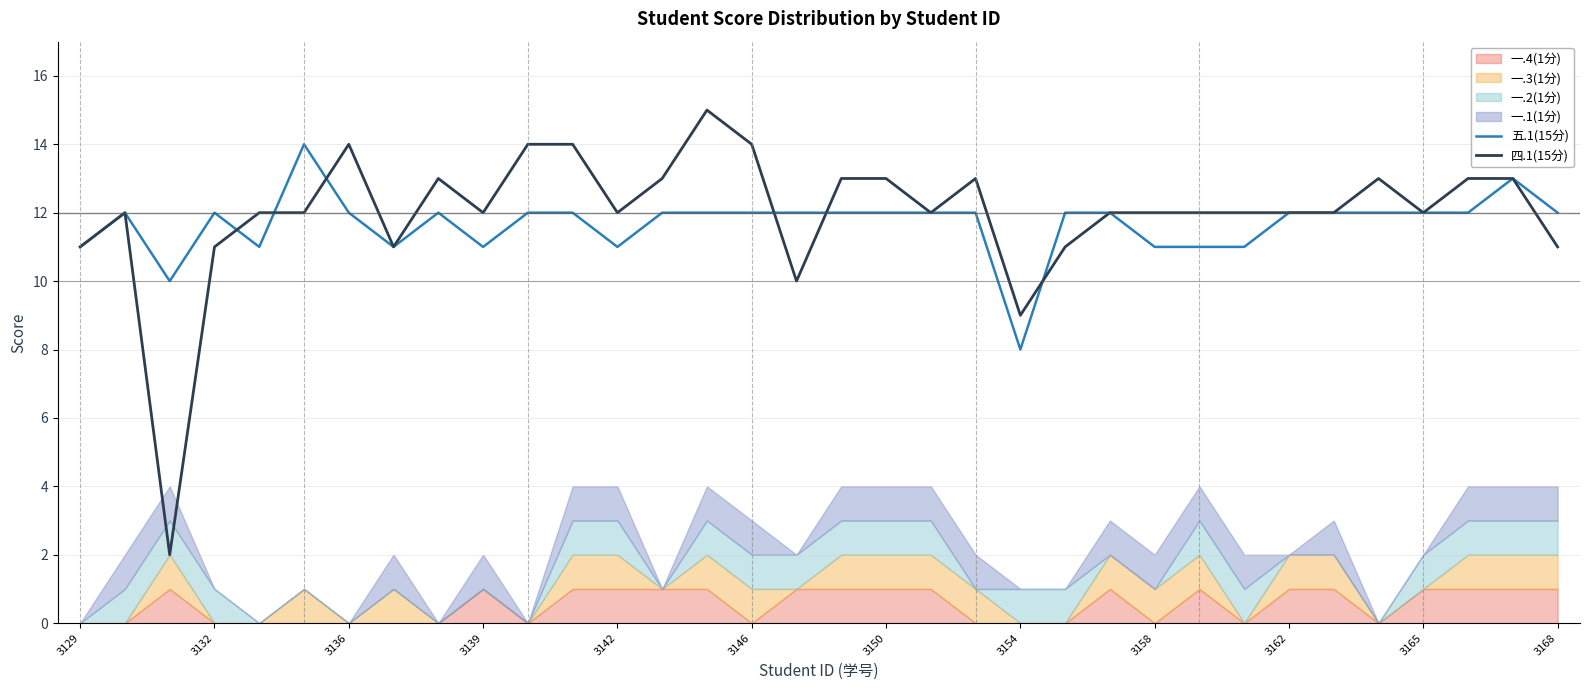

Reading left to right, list all the values displayed in this chart.

五.1(15分): 11	12	10	12	11	14	12	11	12	11	12	12	11	12	12	12	12	12	12	12	12	8	12	12	11	11	11	12	12	12	12	12	13	12
四.1(15分): 11	12	2	11	12	12	14	11	13	12	14	14	12	13	15	14	10	13	13	12	13	9	11	12	12	12	12	12	12	13	12	13	13	11